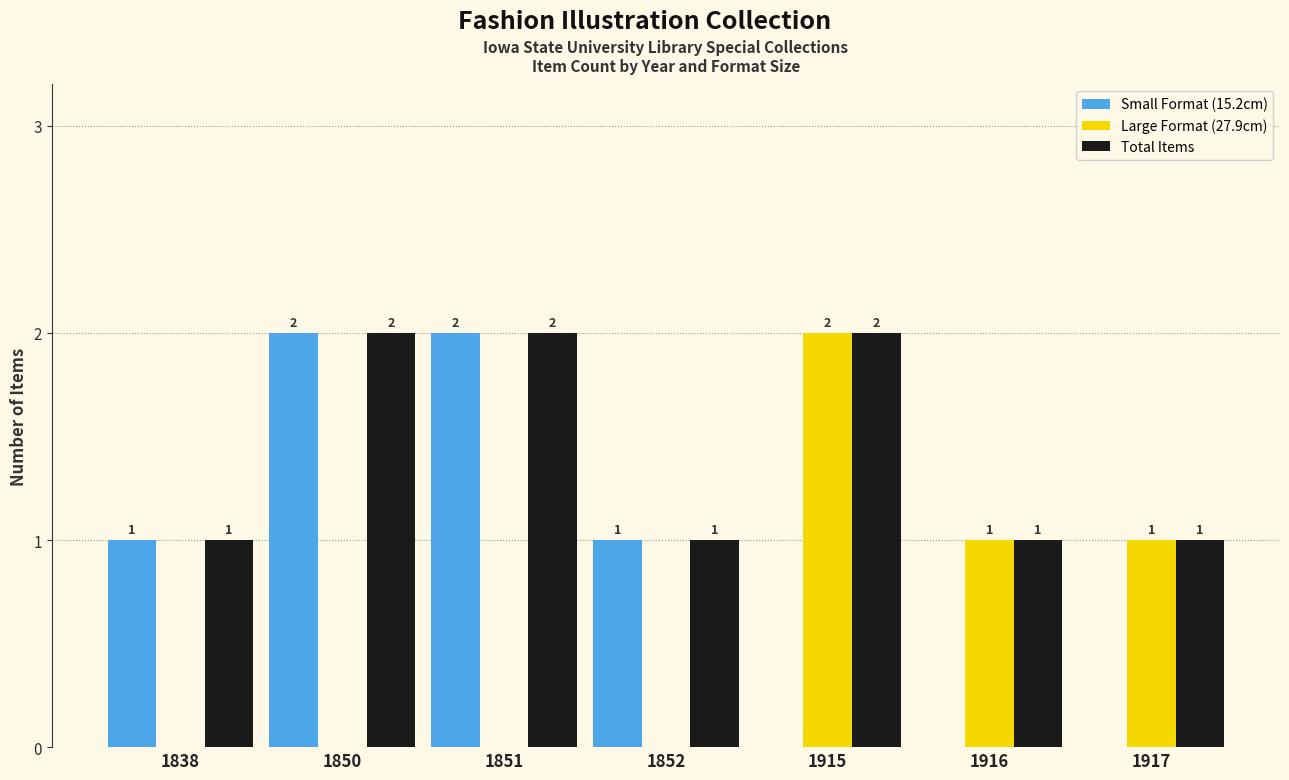

Is it true that Small Format (15.2cm) equals 0 at 1916?

True